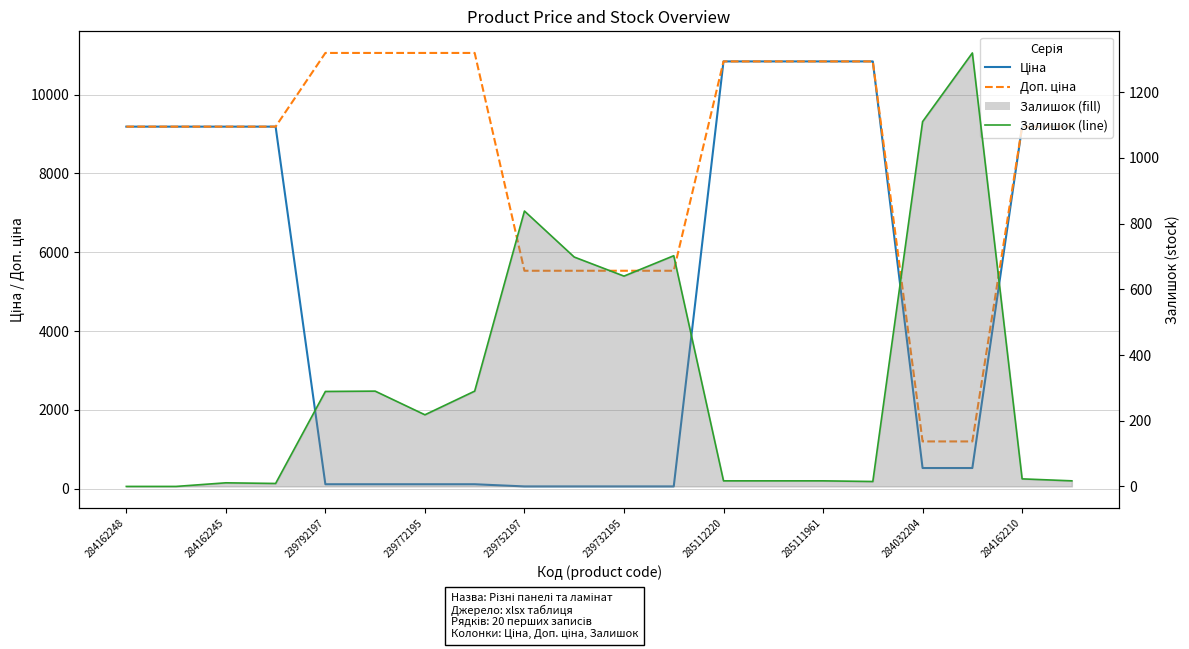

Which has a higher value, 18 or 17?

18